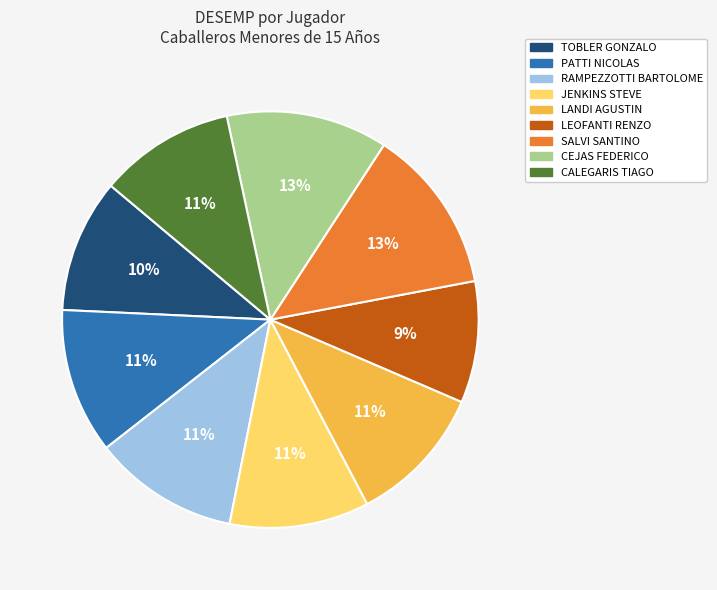

Is there a majority slice in this chart?

No